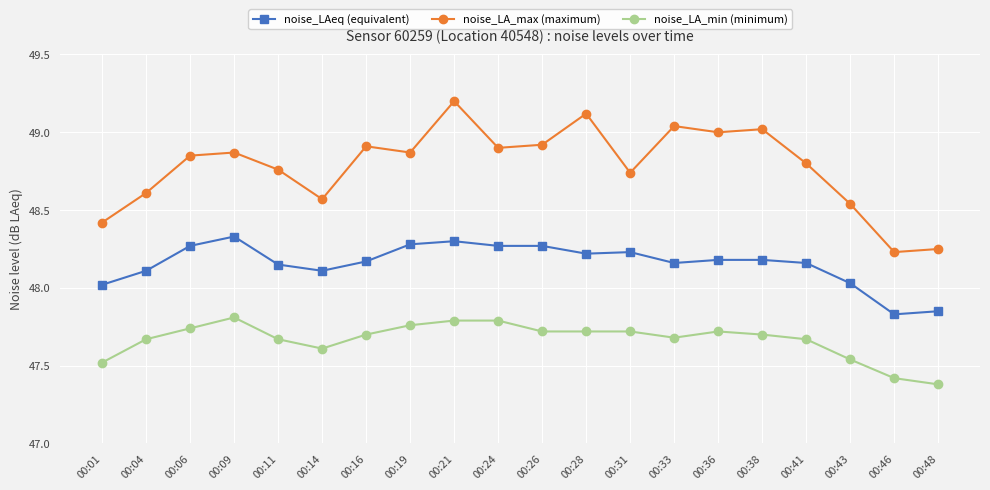

Is the value of noise_LAeq (equivalent) at 00:04 greater than the value of noise_LA_max (maximum) at 00:46?

No